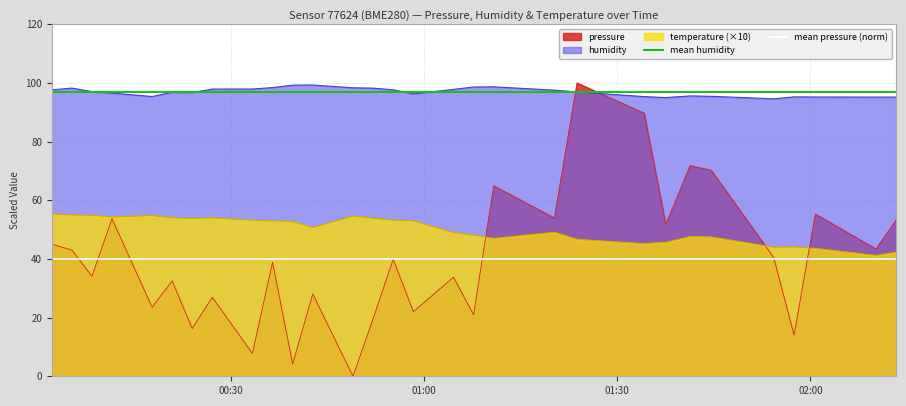

How many intersections are there between humidity and pressure?

2